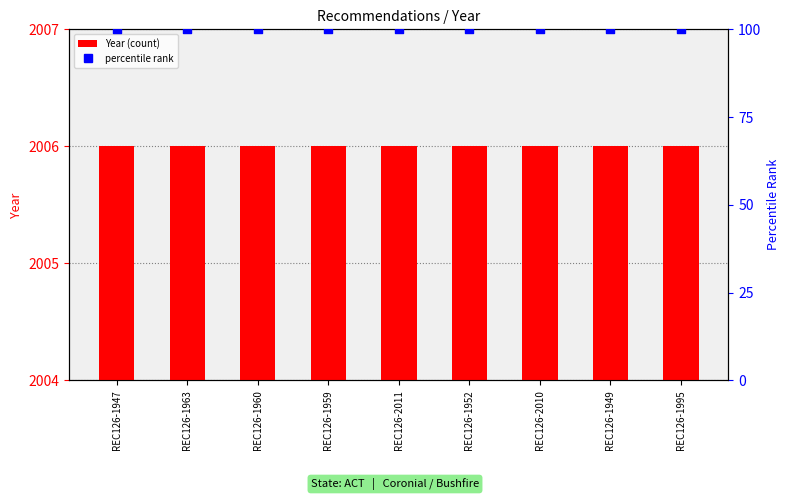

At which category is the sum across all series the highest?

REC126-1947